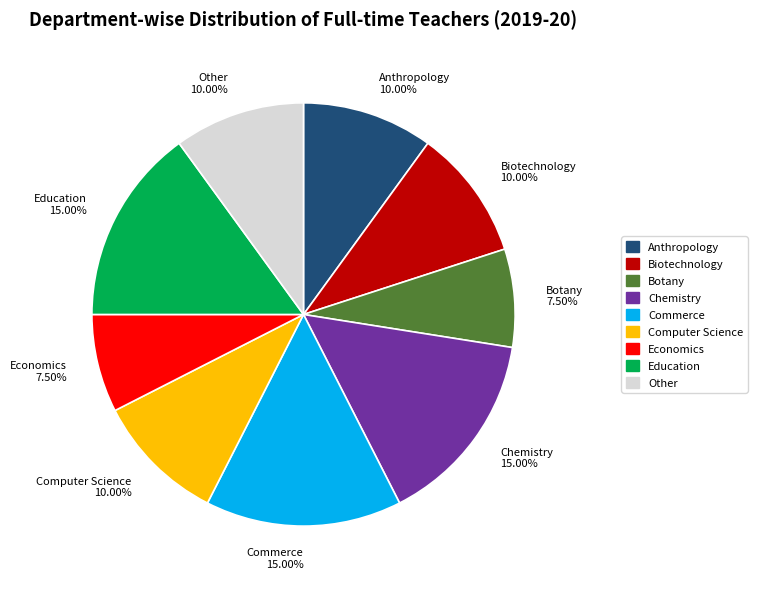

What is the ratio of the value at Commerce to the value at Biotechnology?

1.5